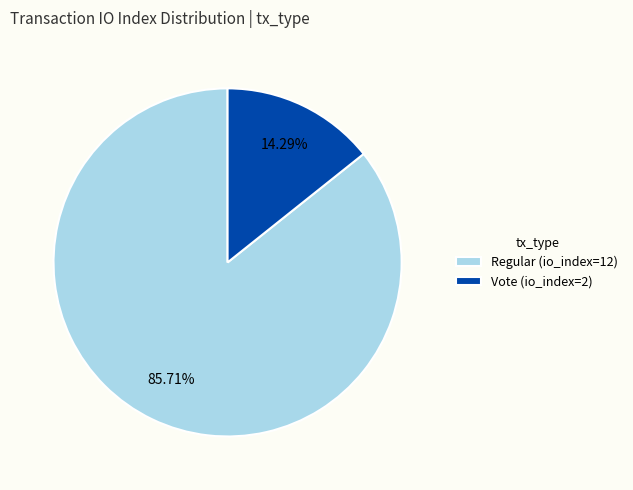

What portion of the pie excludes Vote (io_index=2)?

85.7%